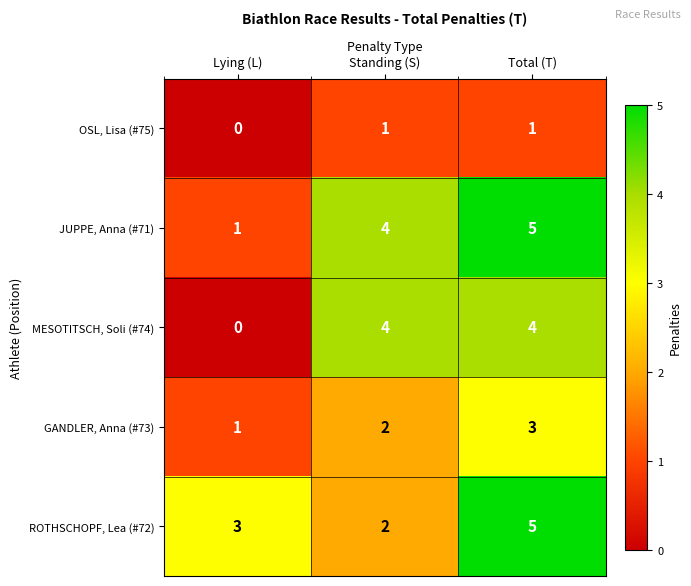

Count the number of categories in the chart.

3